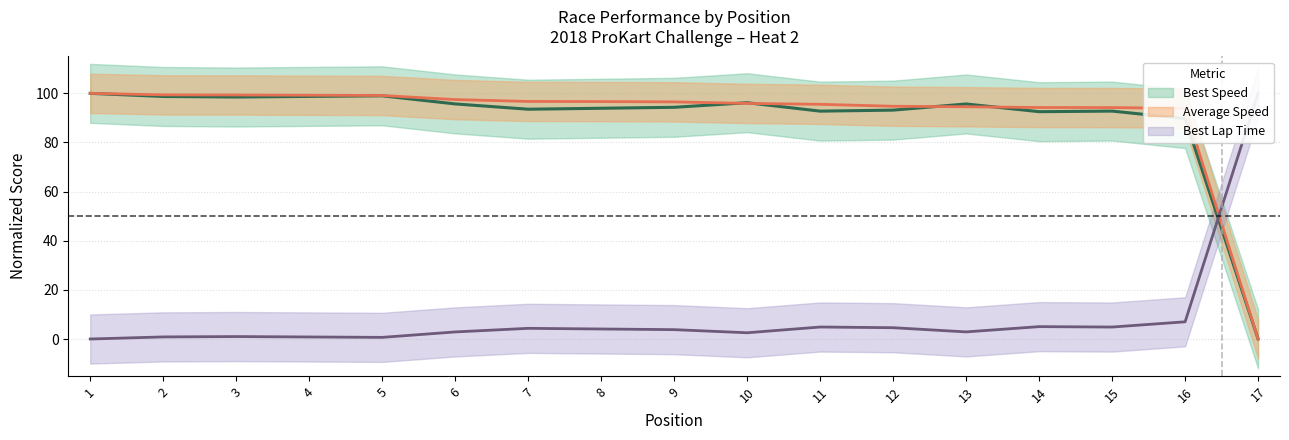

What value does the Total Laps series have at 9?

3.8